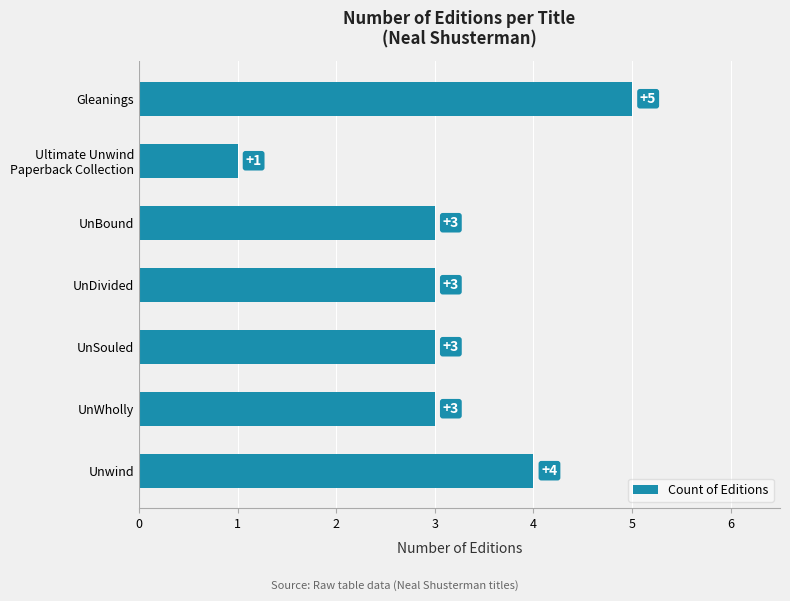

The value at UnWholly is 1. True or false?

False